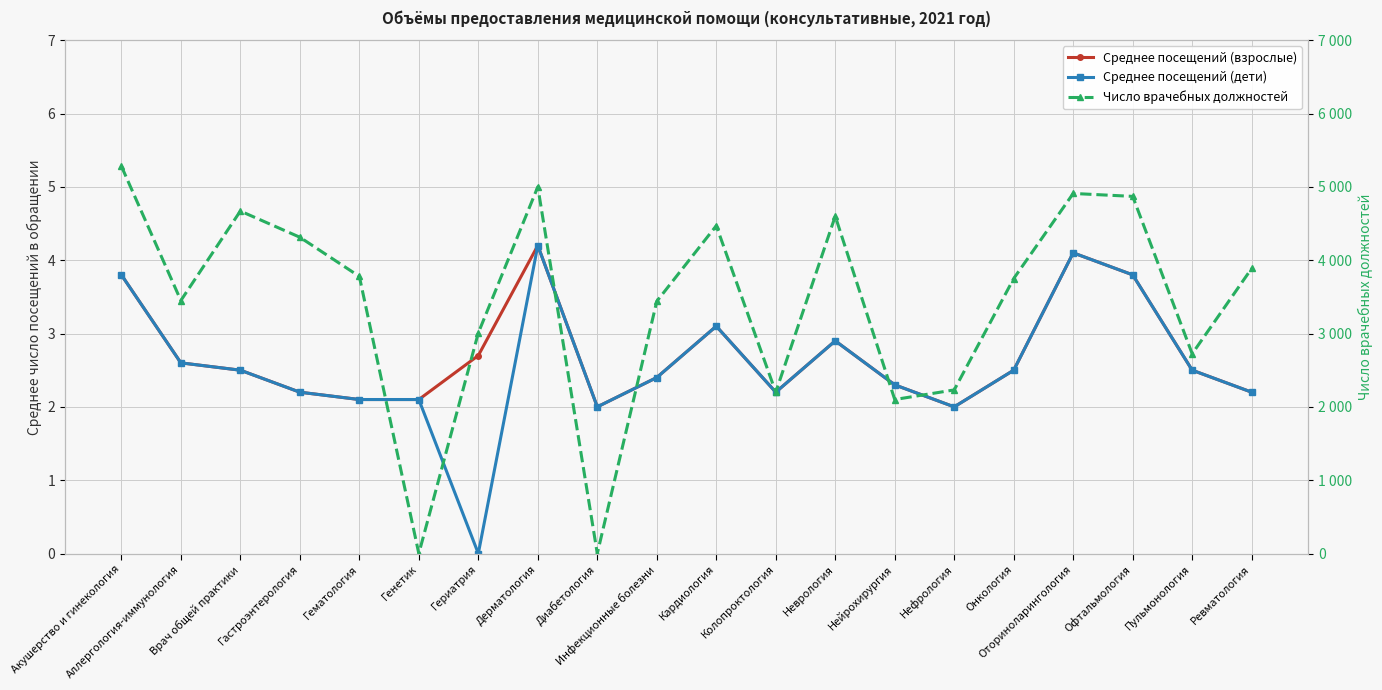

Which series has the largest total across all categories?

Число врачебных должностей